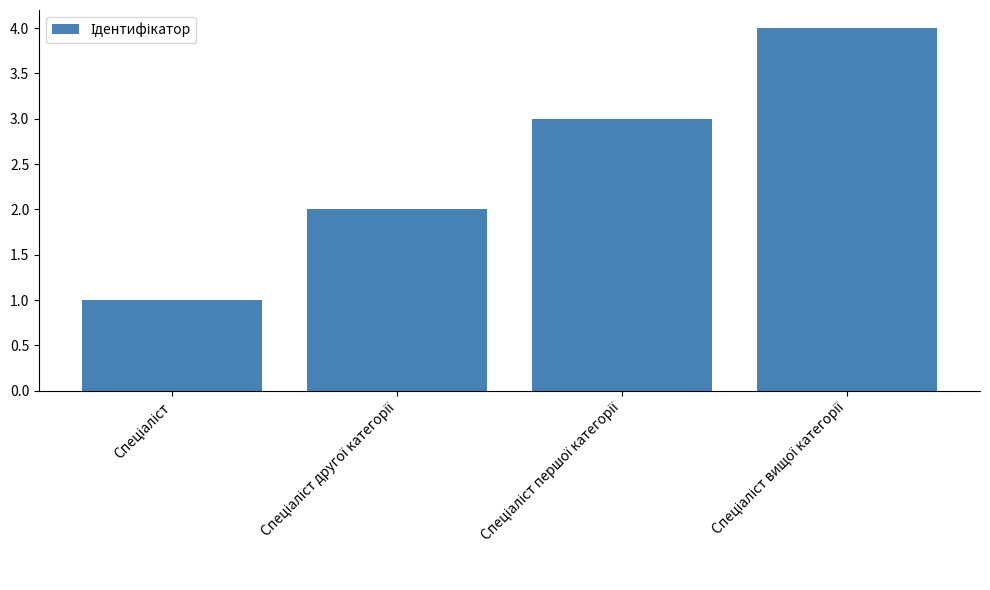

What is the difference between the maximum and minimum values?

3